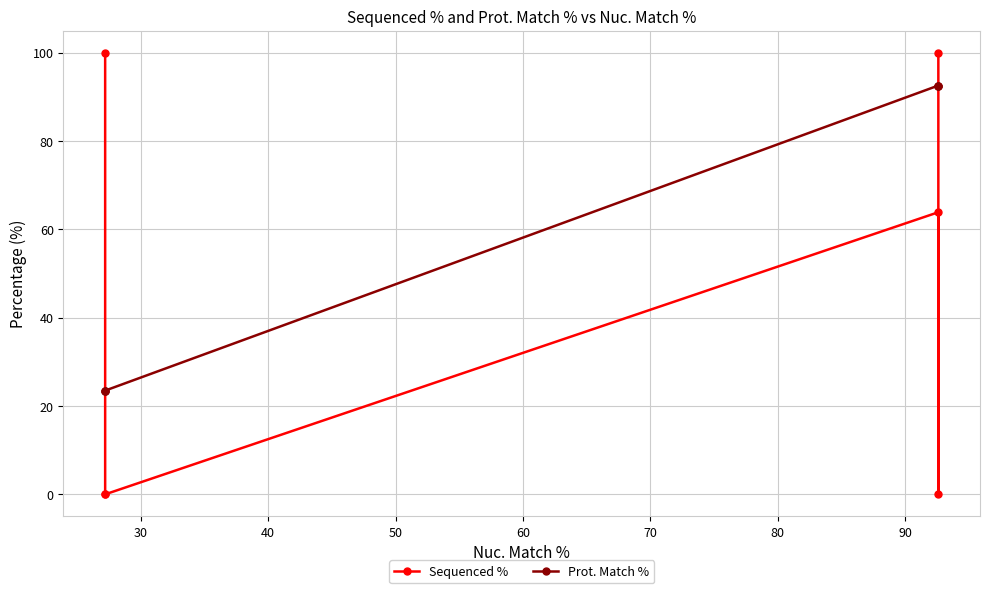

How many interior local peaks does the Sequenced % series have?

1